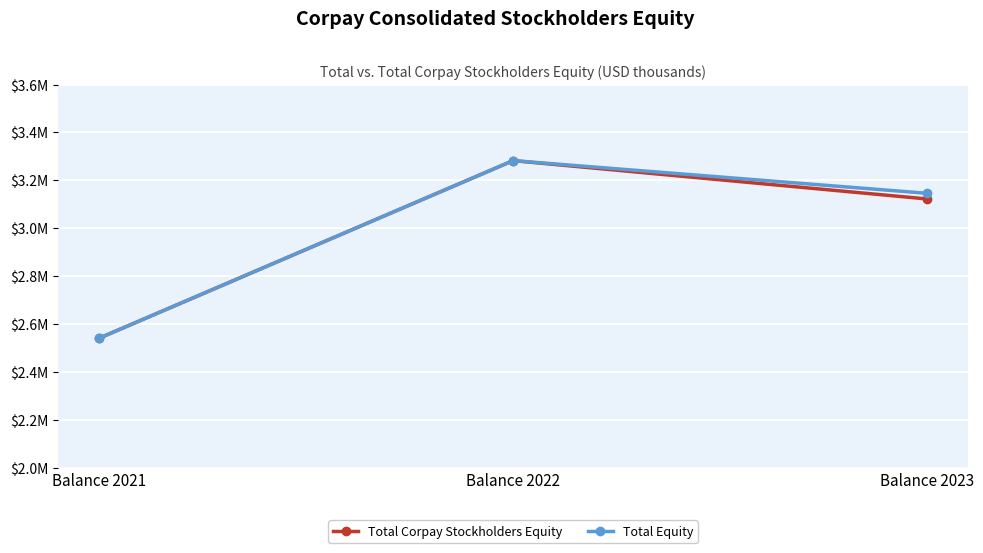

List the series in order of their overall mean, highest first.

Total Equity, Total Corpay Stockholders Equity